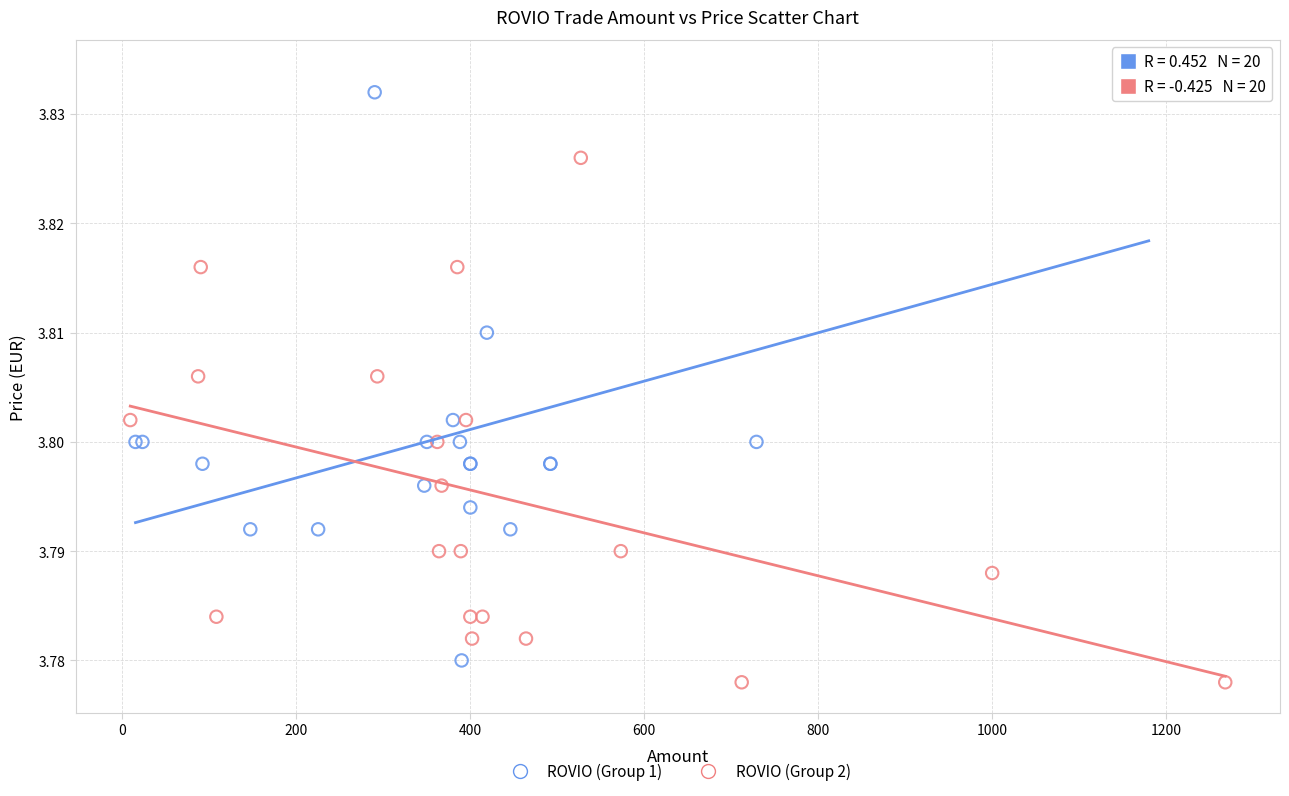

Which series reaches the minimum Y coordinate?

ROVIO (Group 2)